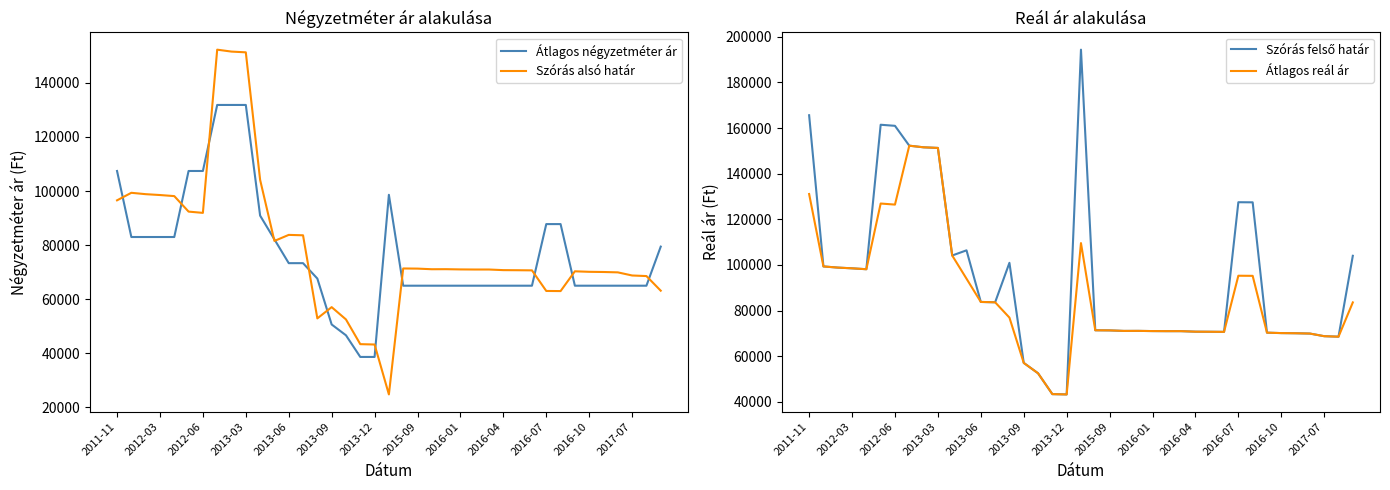

Is it true that Átlagos reál ár equals 169847 at 2013-09?

False